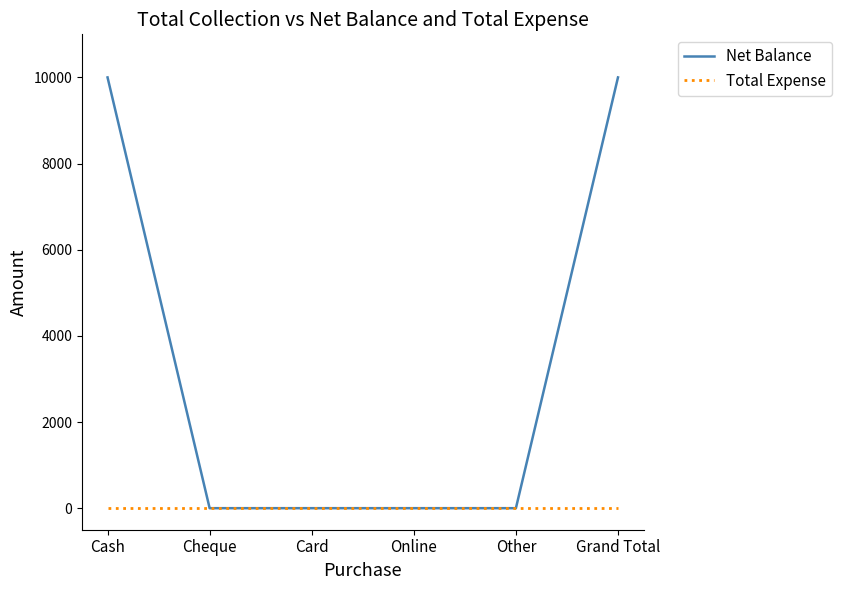

What is the maximum value shown in the chart?

10000